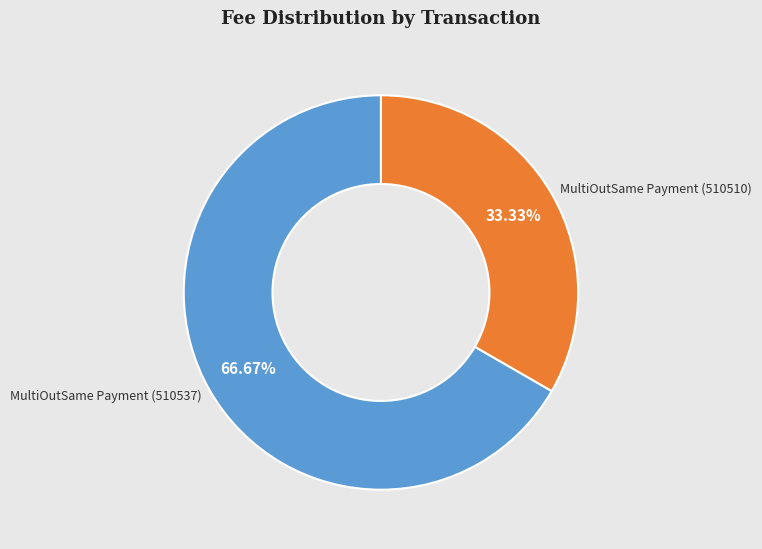

To the nearest percent, what is the difference between the largest and smallest slice percentages?

33%